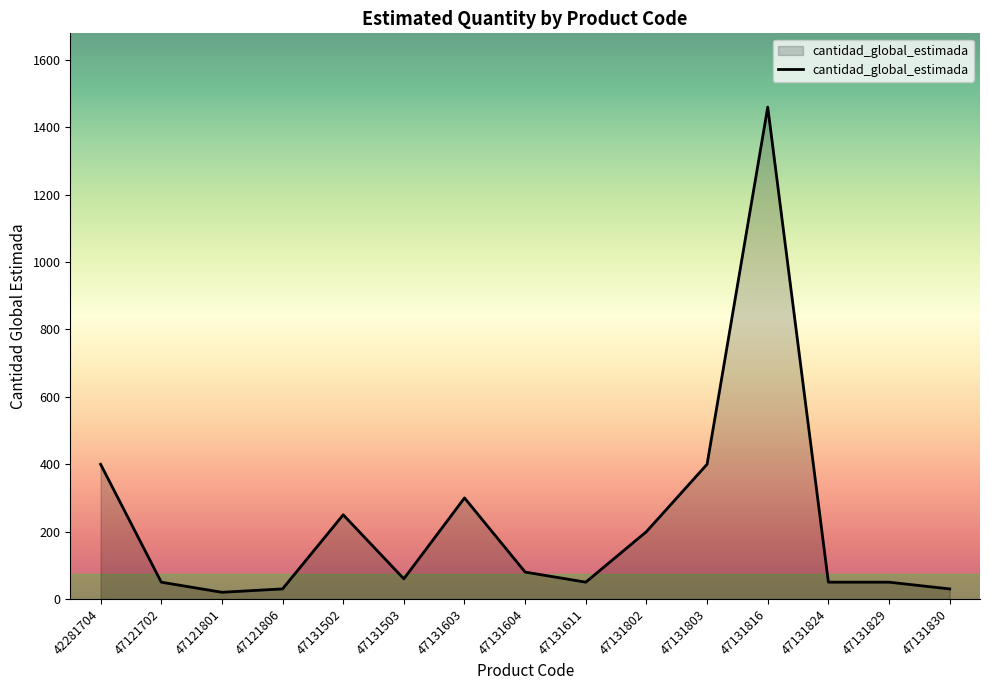

At which label does the data first exceed 60?

42281704